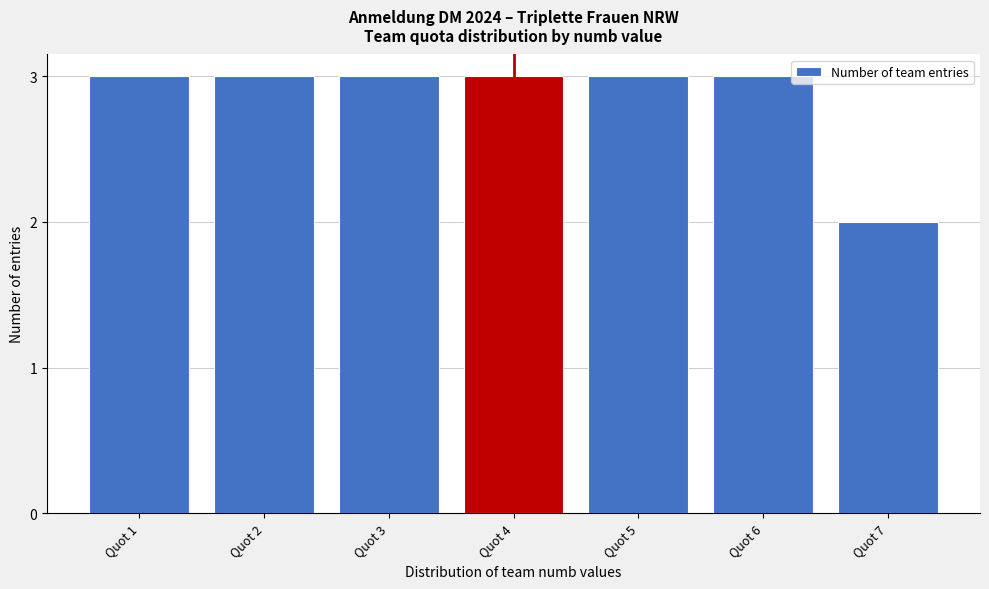

Reading left to right, list all the values displayed in this chart.

Quot 1=3	Quot 2=3	Quot 3=3	Quot 4=3	Quot 5=3	Quot 6=3	Quot 7=2